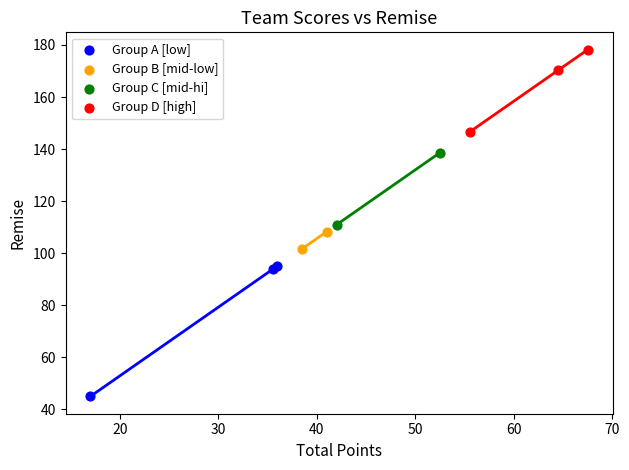

What are all the series names shown in the legend?

Group A [low], Group B [mid-low], Group C [mid-hi], Group D [high]